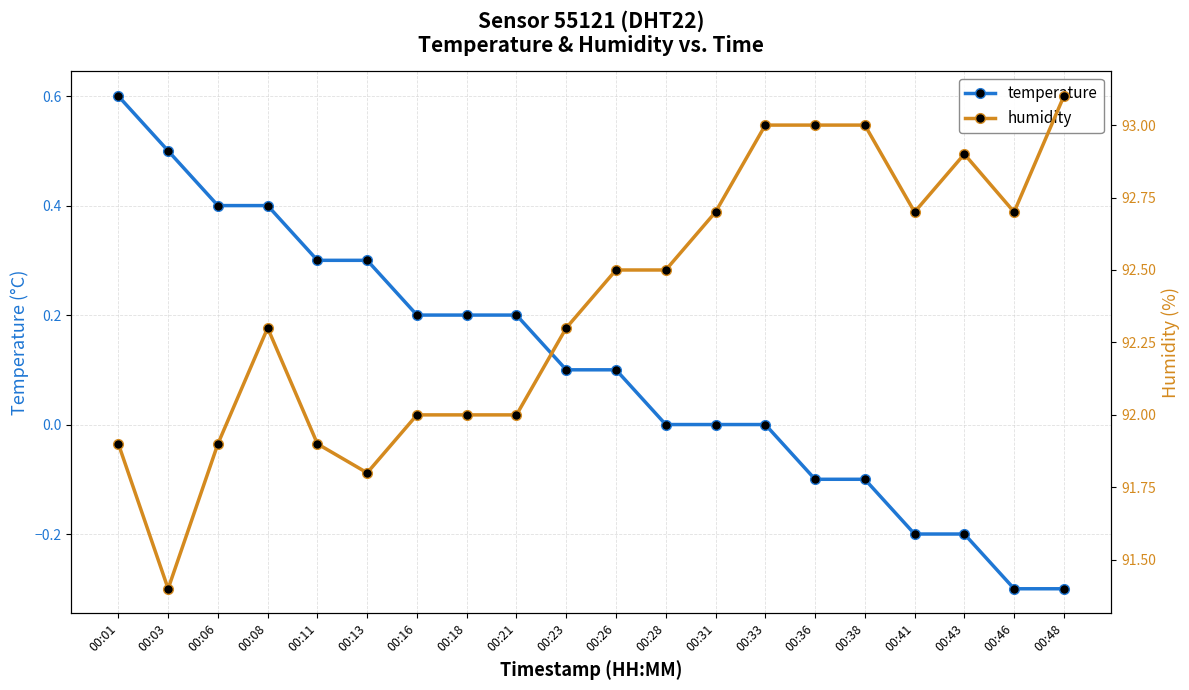

True or false: humidity has a value of 91.9 at 00:06.

True